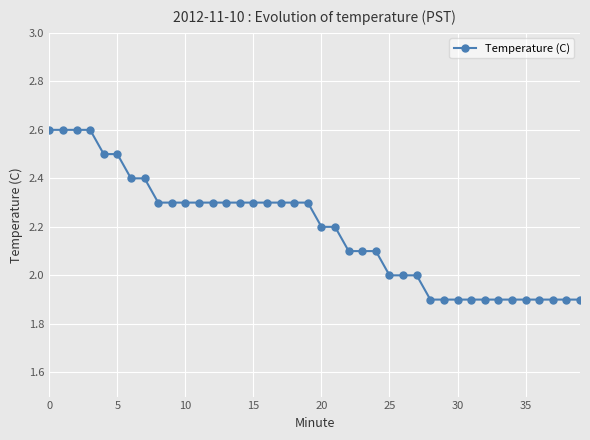

What is the maximum value shown in the chart?

2.6